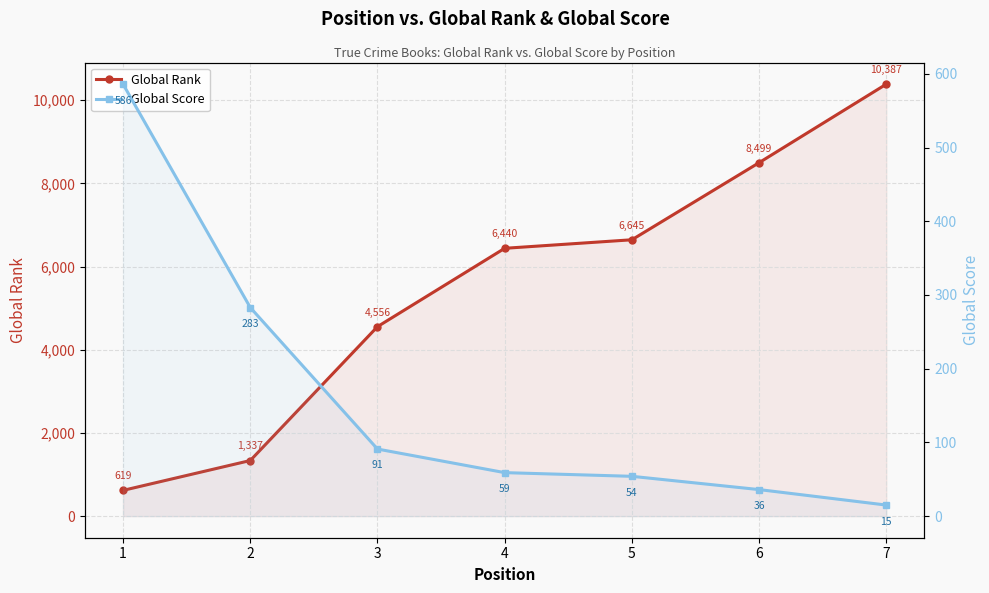

List the series in order of their overall mean, highest first.

Global Rank, Global Score